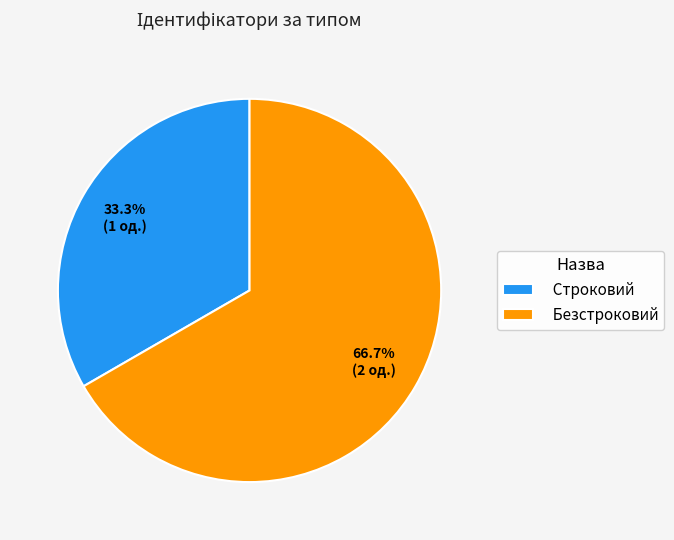

What is the smallest slice in the pie chart?

Строковий